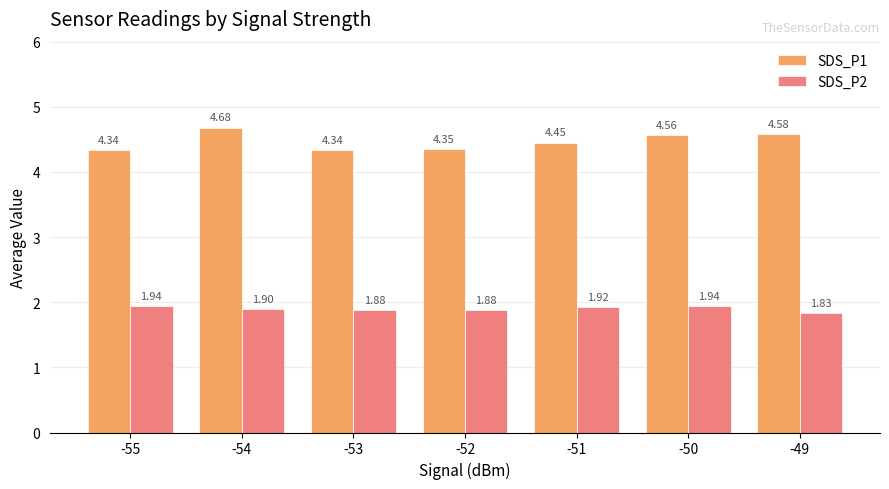

What is the average value of the SDS_P2 series?

1.9